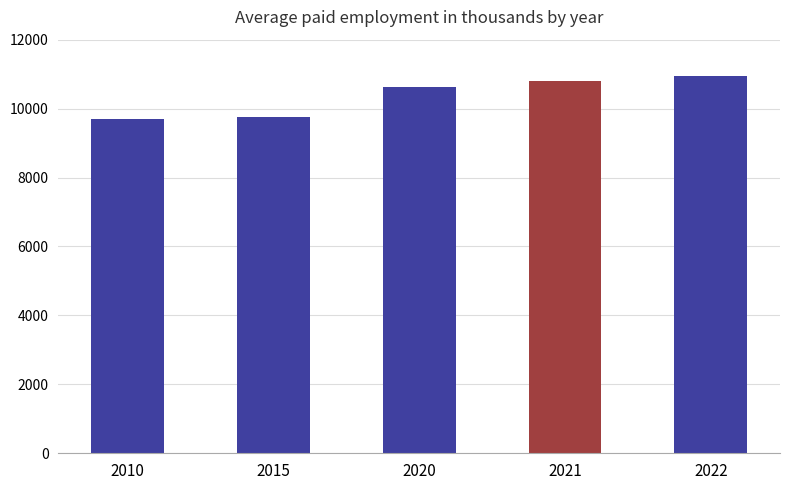

Reading left to right, transcribe all the data shown in this chart.

2010=9684	2015=9761	2020=10616	2021=10790	2022=10947